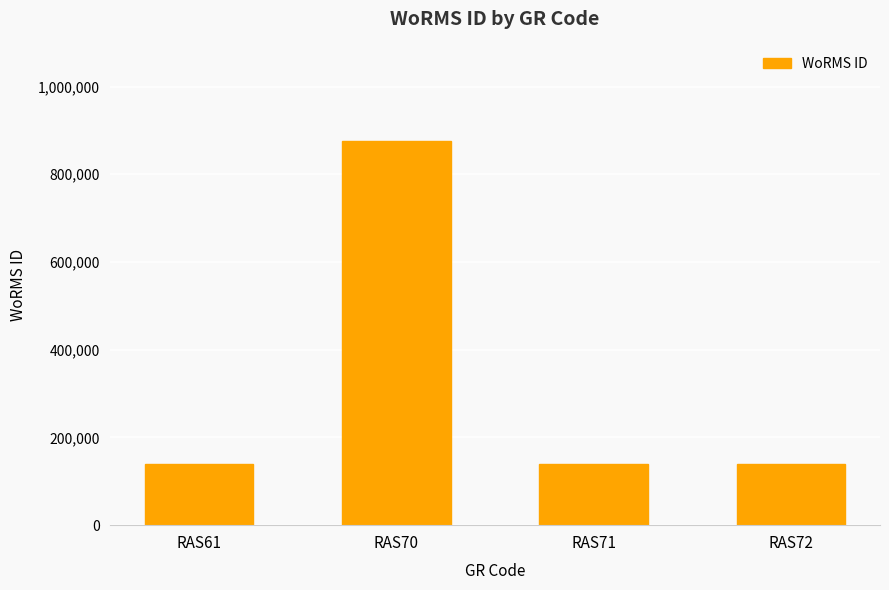

What is the value of the 3rd bar from the left?

140403